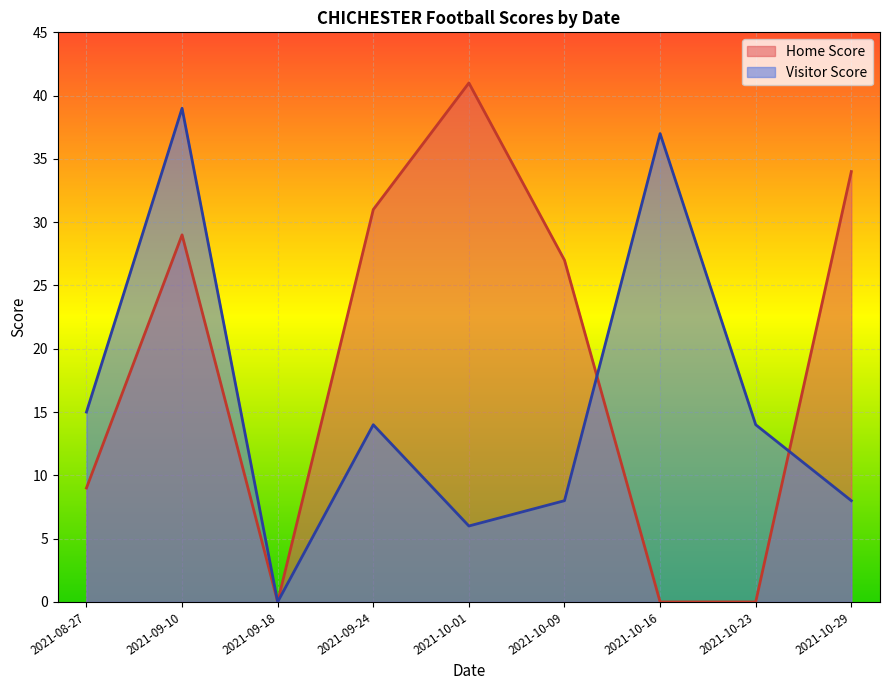

Reading left to right, transcribe all the data shown in this chart.

Home Score: 2021-08-27=9	2021-09-10=29	2021-09-18=0	2021-09-24=31	2021-10-01=41	2021-10-09=27	2021-10-16=0	2021-10-23=0	2021-10-29=34
Visitor Score: 2021-08-27=15	2021-09-10=39	2021-09-18=0	2021-09-24=14	2021-10-01=6	2021-10-09=8	2021-10-16=37	2021-10-23=14	2021-10-29=8